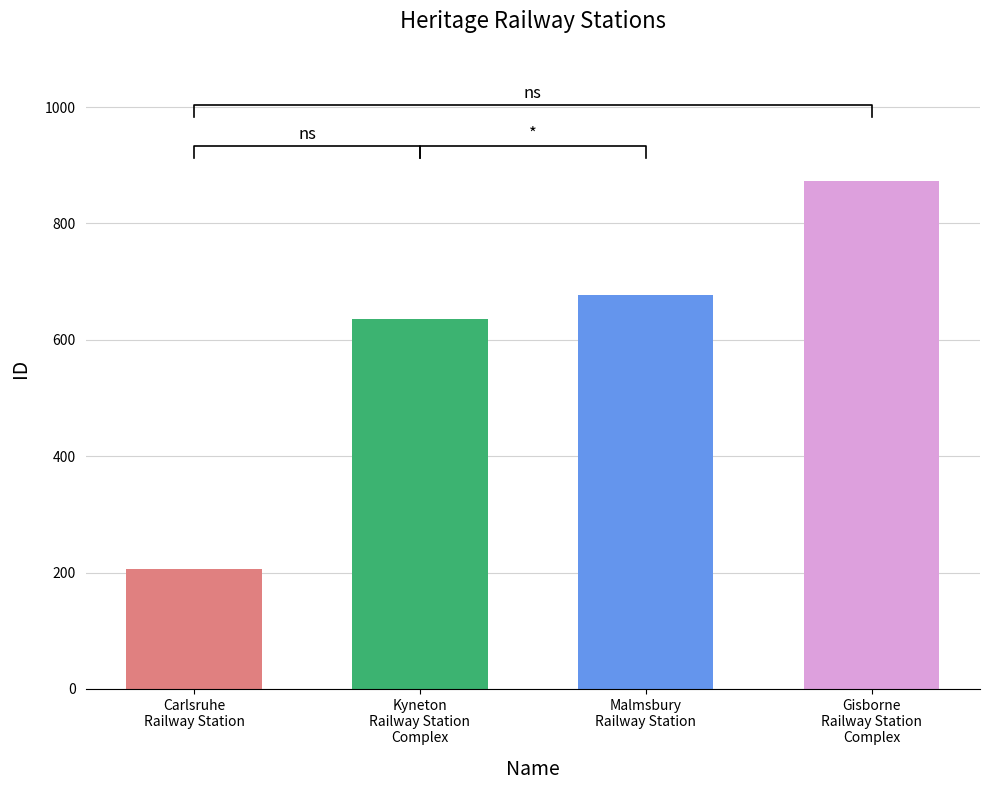

How many data points are above 677?

1